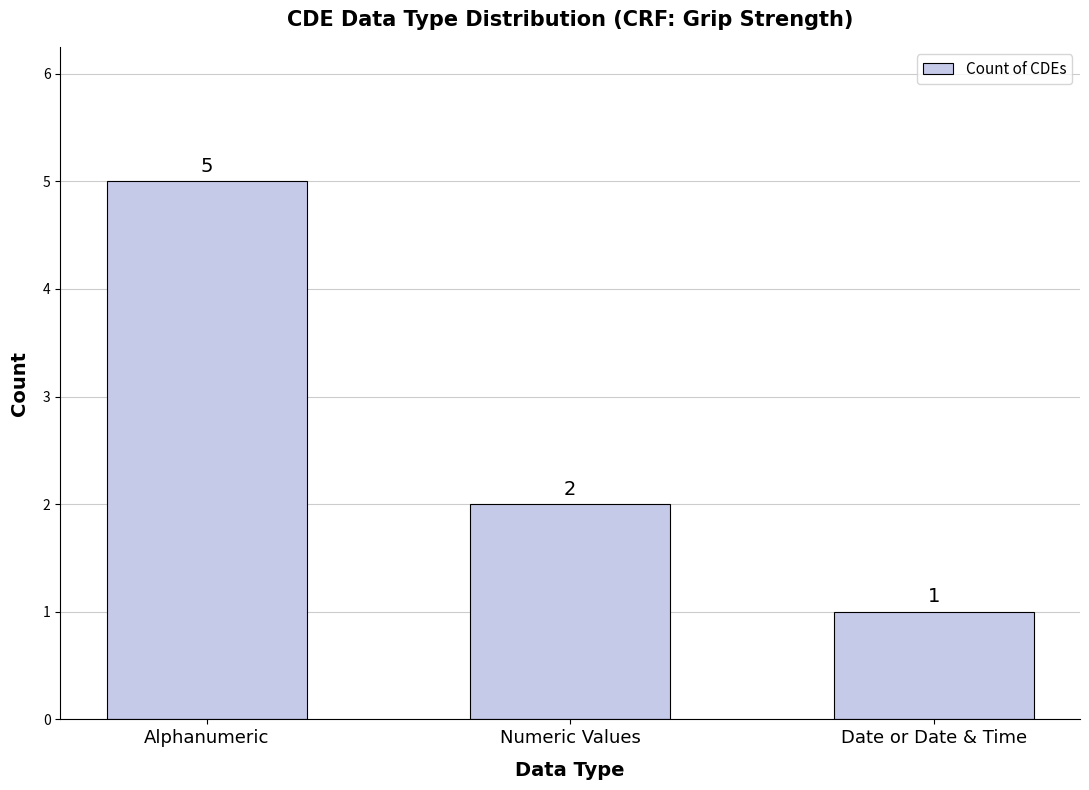

Are the bars horizontal?

No